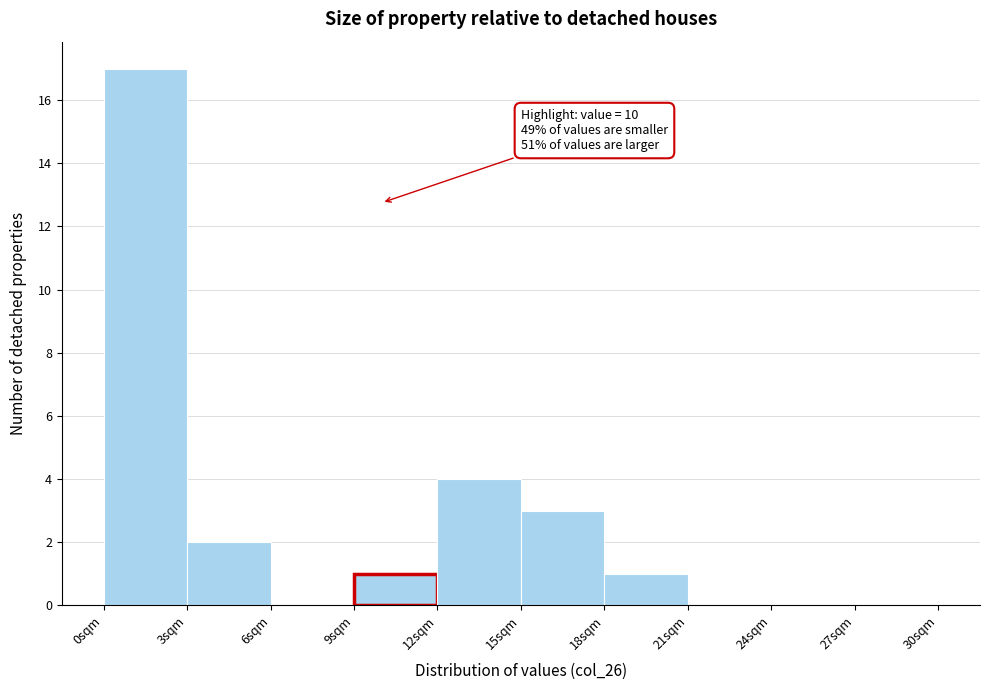

Over which range of the x-axis is the bar tallest?

0 to 3